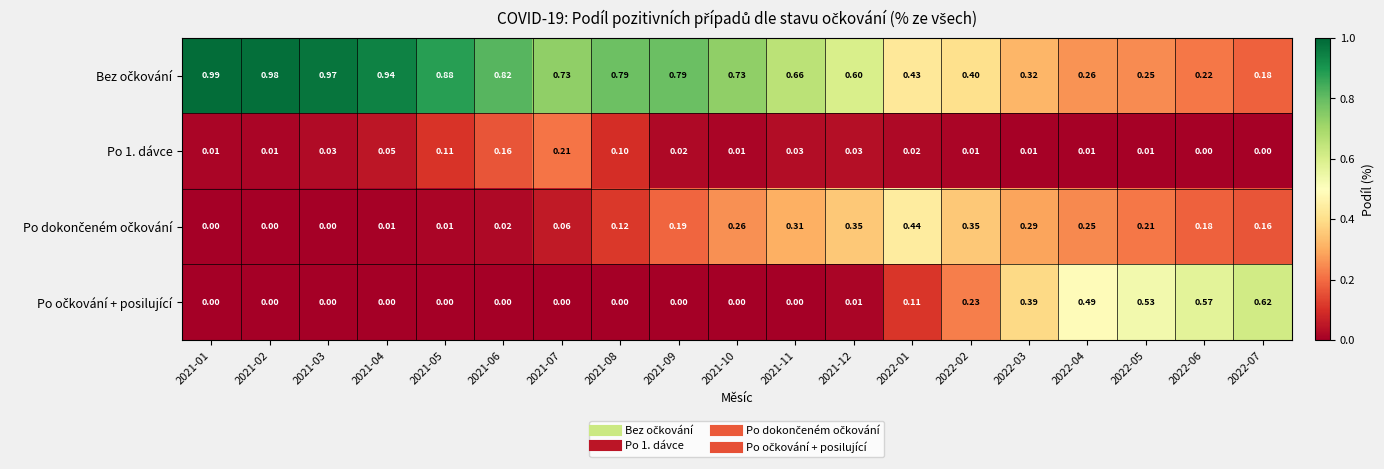

Which series changed the most between 2021-03 and 2021-04?

Bez očkování